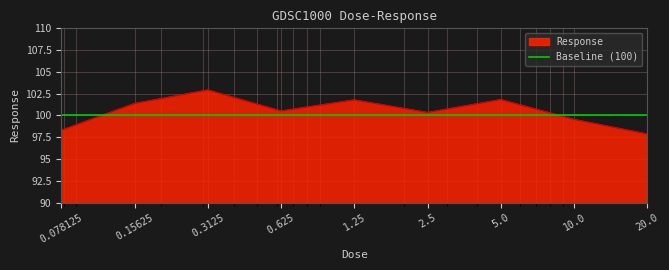

Reading left to right, list all the values displayed in this chart.

98.3	101.4	102.9	100.5	101.8	100.3	101.8	99.5	97.9